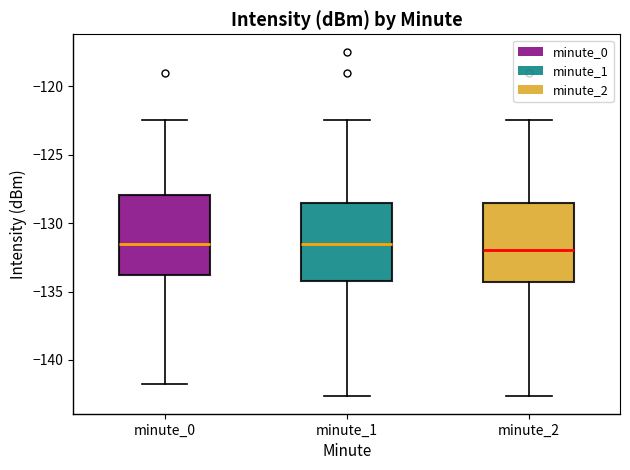

Reading left to right, read every box against the y-axis: the position of its median line, the range the box covers, and the ends of its whiskers. The values are not printed on the chart, so give them approximately, as read against the axis.

minute_0: median -131.5, box -134.0 to -128.0, whiskers -141.5 to -122.5
minute_1: median -131.5, box -134.0 to -128.5, whiskers -142.5 to -122.5
minute_2: median -132.0, box -134.5 to -128.5, whiskers -142.5 to -122.5